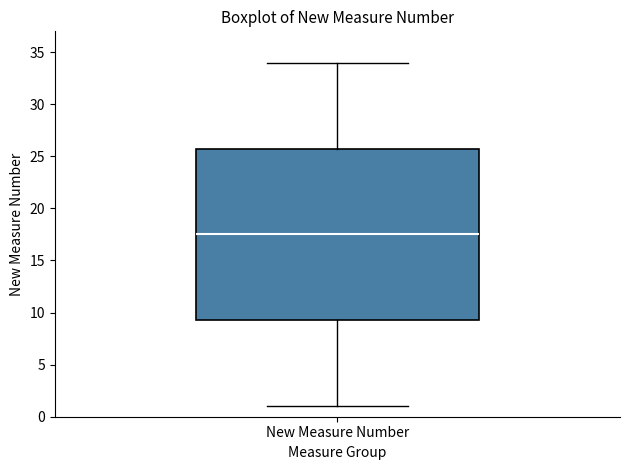

Where is the lower edge of the box for New Measure Number on the y-axis? The values are not printed on the chart, so give them approximately, as read against the axis.

9.5